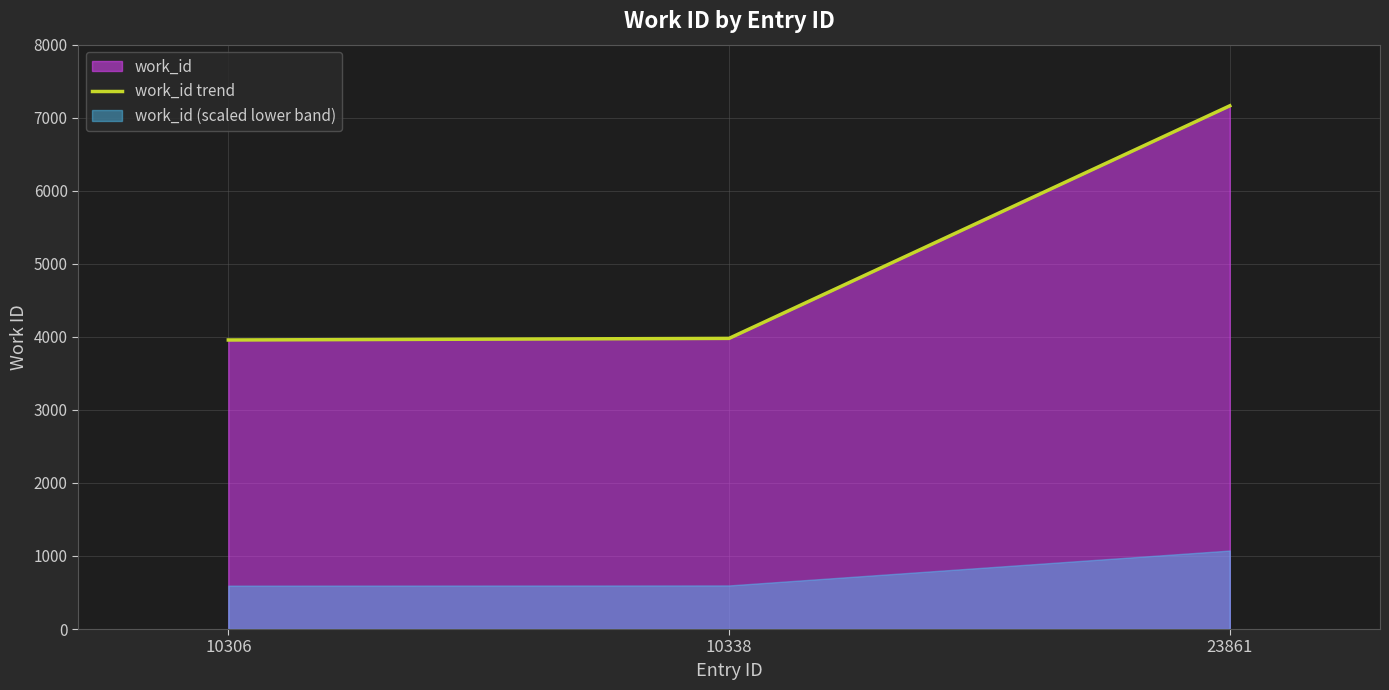

What is the difference between the maximum and minimum values?

3206